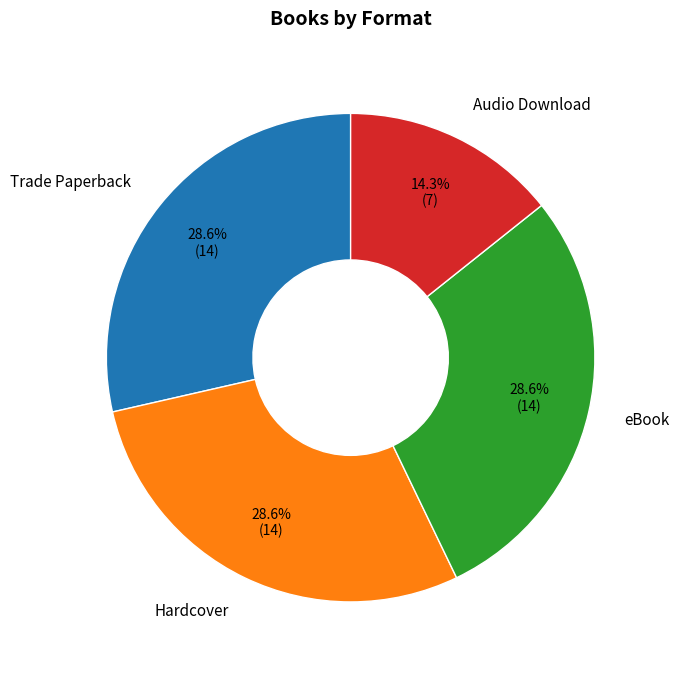

What is the ratio of the value at Hardcover to the value at eBook?

1.0